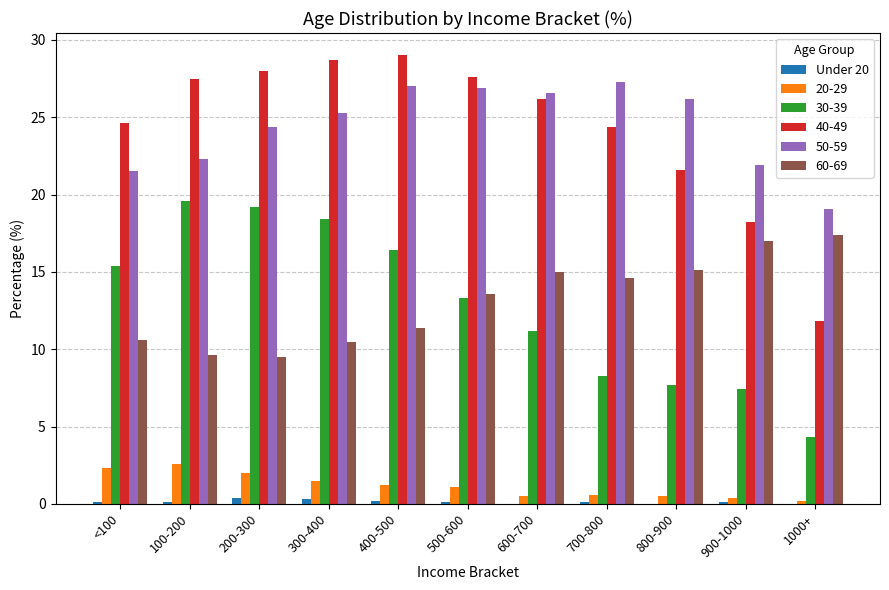

How many series are shown in this chart?

6